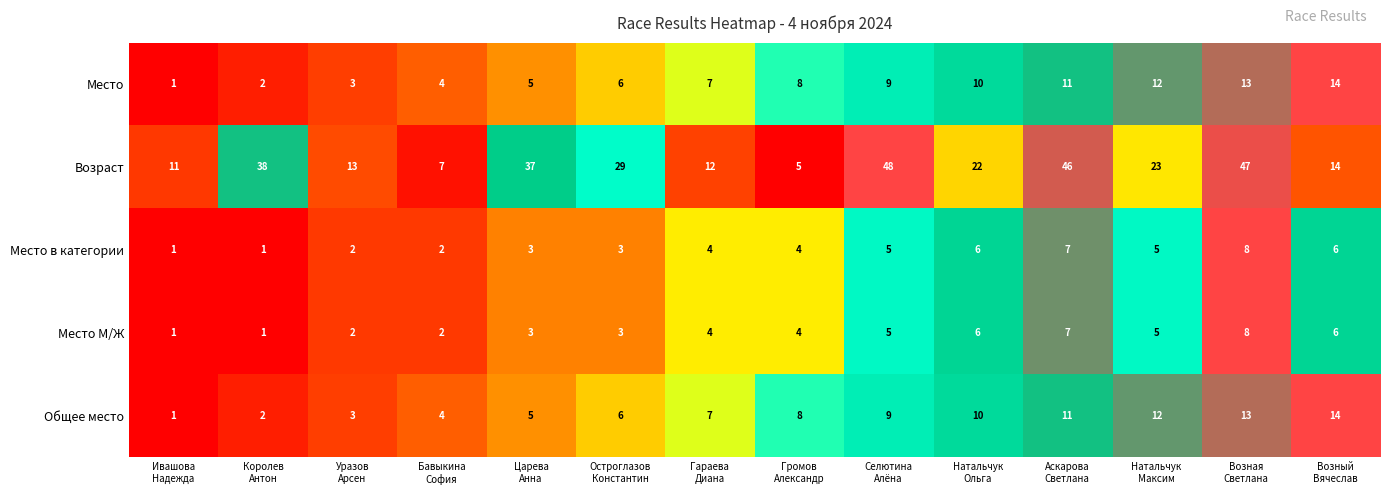

Count the Место М/Ж values in the range 2 to 6.

10